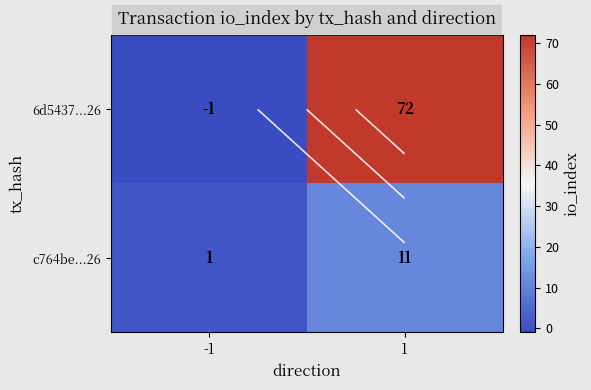

Is it true that c764be...26 equals 1 at -1?

True